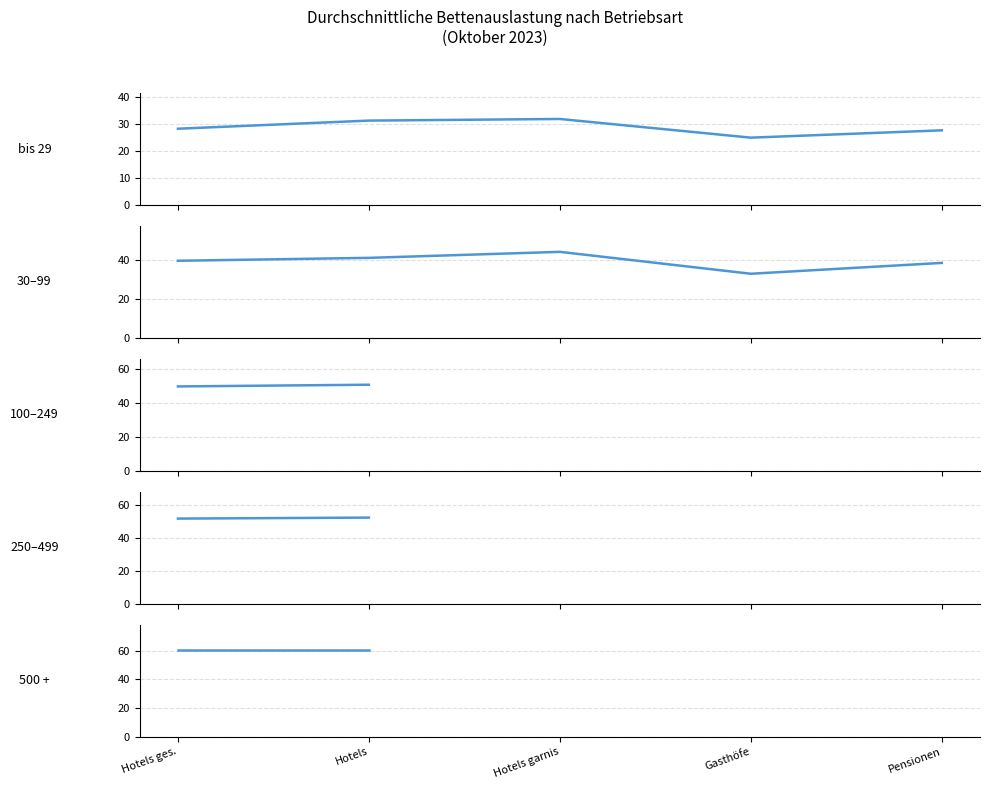

Between Gasthöfe and Hotels garnis, which is larger?

Hotels garnis